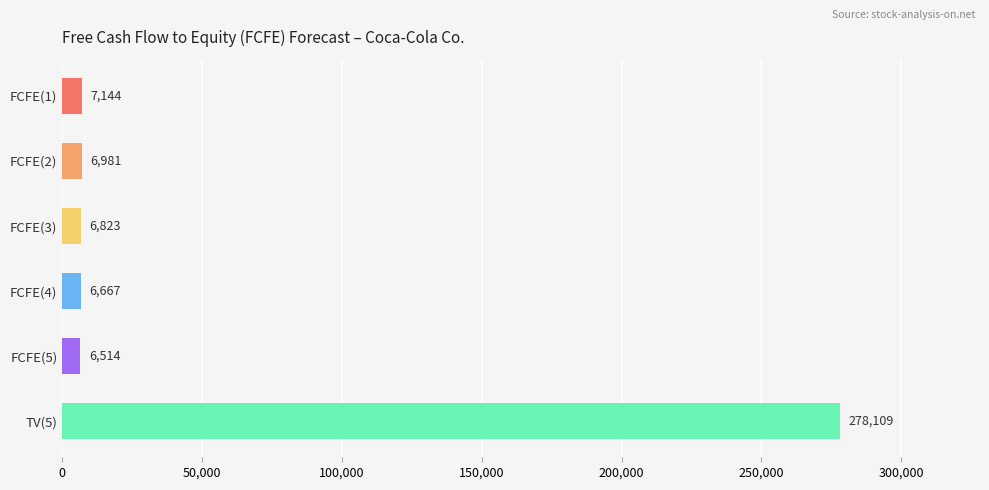

What is the maximum value shown in the chart?

278109